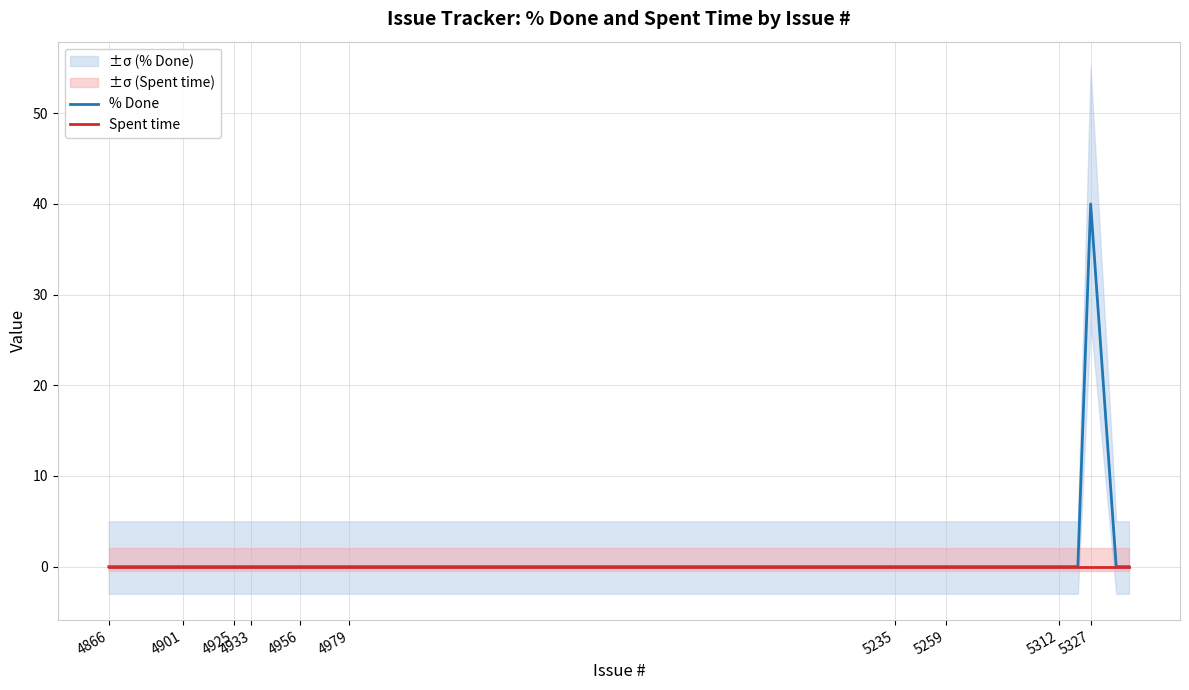

Count the number of data series in this chart.

2